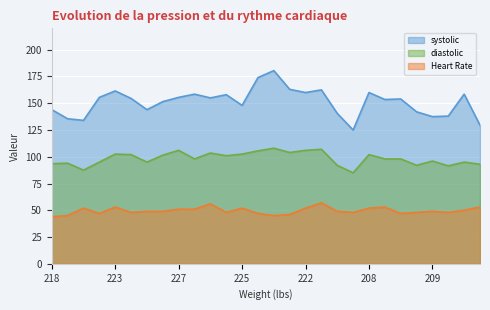

What is the difference between the highest and lowest values at 221?

127.0